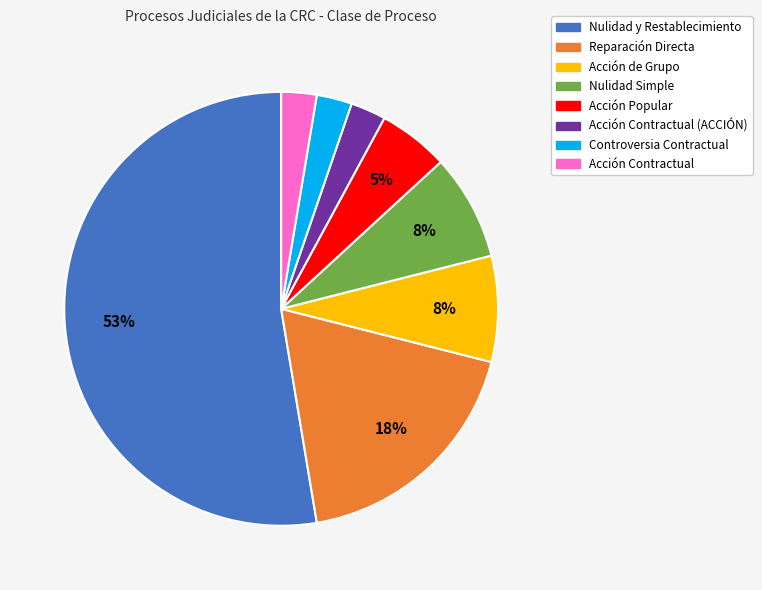

To the nearest percent, what is the average slice percentage?

12%